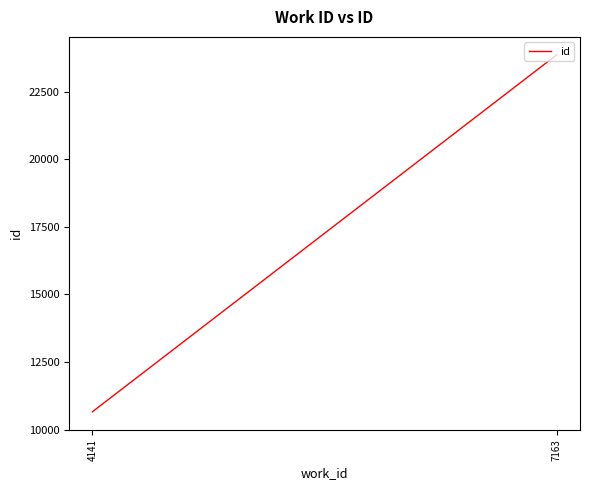

What is the label of the 3rd point from the right?

4141